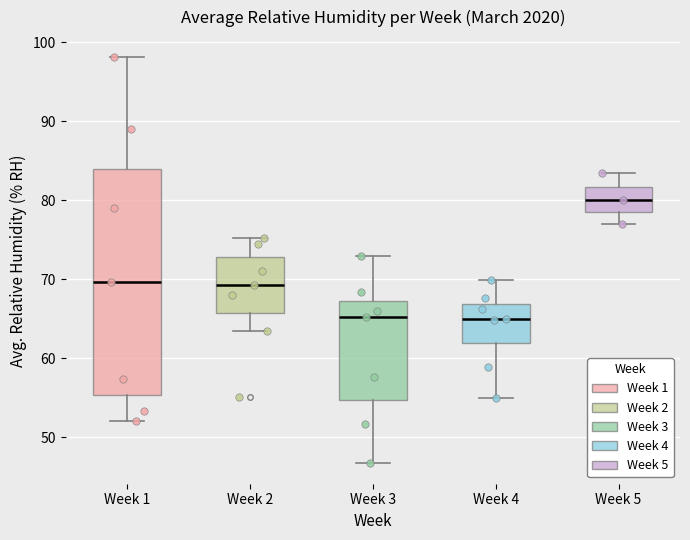

Reading left to right, read every box against the y-axis: the position of its median line, the range the box covers, and the ends of its whiskers. The values are not printed on the chart, so give them approximately, as read against the axis.

Week 1: median 70, box 55 to 84, whiskers 52 to 98
Week 2: median 69, box 66 to 73, whiskers 64 to 75
Week 3: median 65, box 55 to 67, whiskers 47 to 73
Week 4: median 65, box 62 to 67, whiskers 55 to 70
Week 5: median 80, box 79 to 82, whiskers 77 to 84